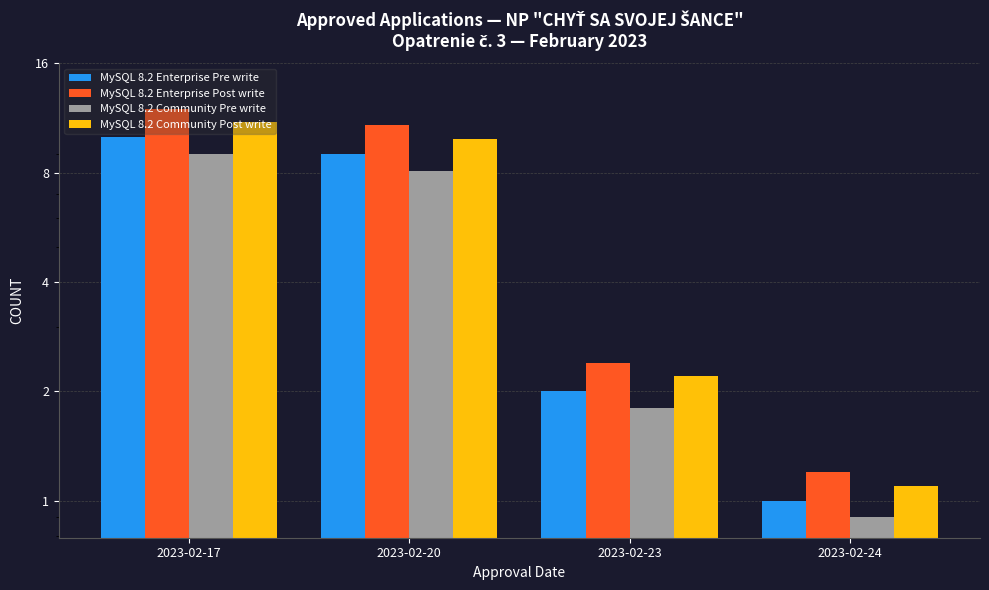

Reading left to right, transcribe all the data shown in this chart.

MySQL 8.2 Enterprise Pre write: 2023-02-17=10.0	2023-02-20=9.0	2023-02-23=2.0	2023-02-24=1.0
MySQL 8.2 Enterprise Post write: 2023-02-17=12.0	2023-02-20=10.8	2023-02-23=2.4	2023-02-24=1.2
MySQL 8.2 Community Pre write: 2023-02-17=9.0	2023-02-20=8.1	2023-02-23=1.8	2023-02-24=0.9
MySQL 8.2 Community Post write: 2023-02-17=11.0	2023-02-20=9.9	2023-02-23=2.2	2023-02-24=1.1